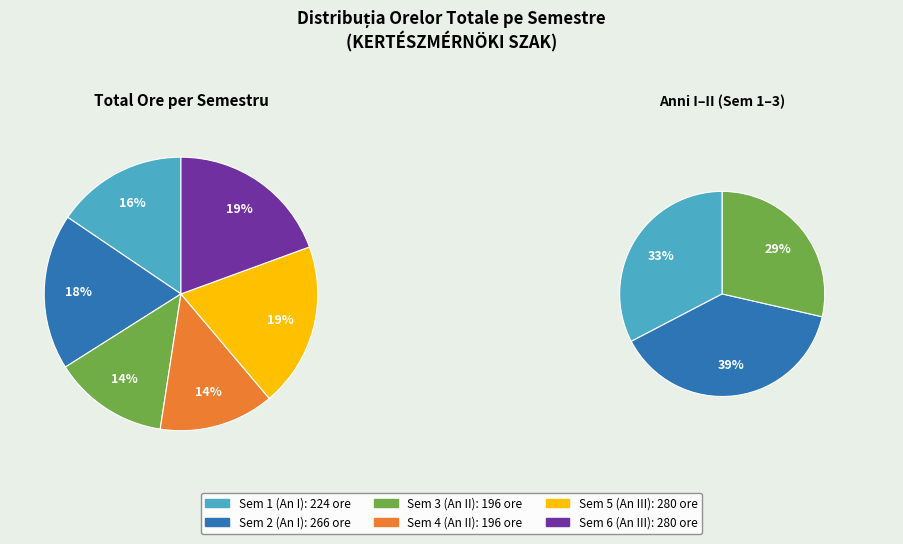

What is the largest slice in the pie chart?

Semestrul 5 (Anul III)